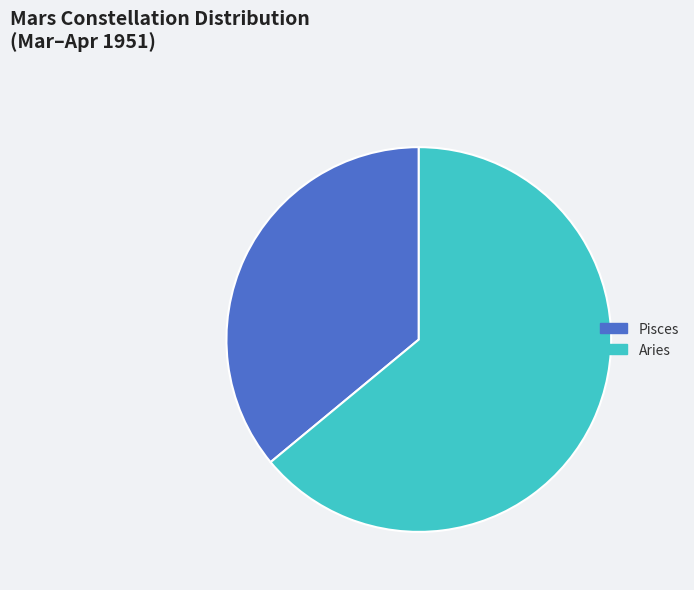

Which category has the smallest portion of the pie?

Pisces